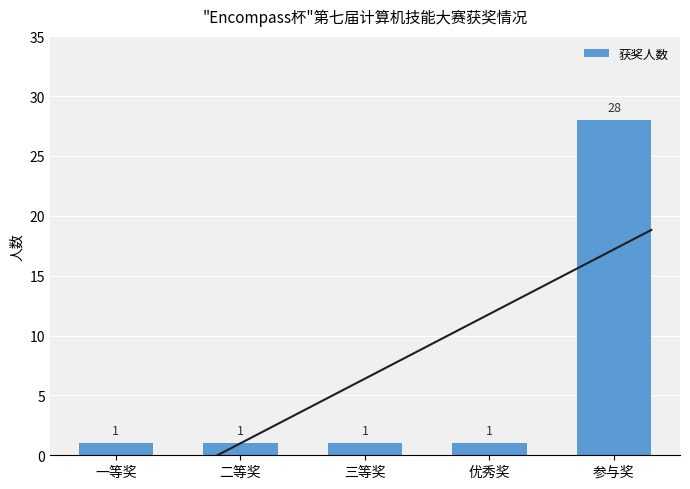

How many bars are there in total?

5